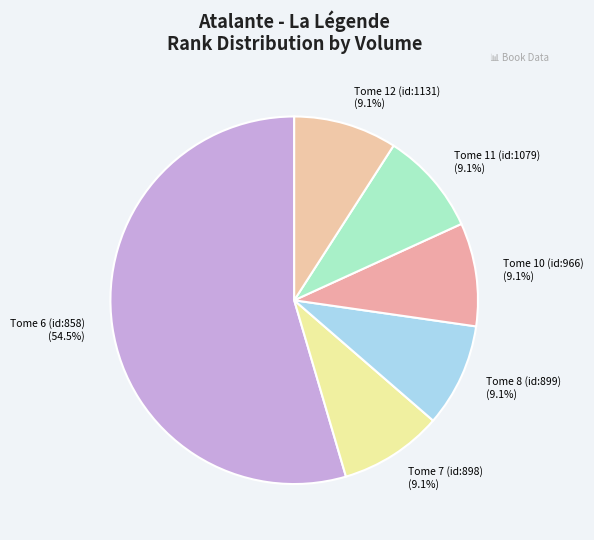

To the nearest percent, what is the average slice percentage?

17%